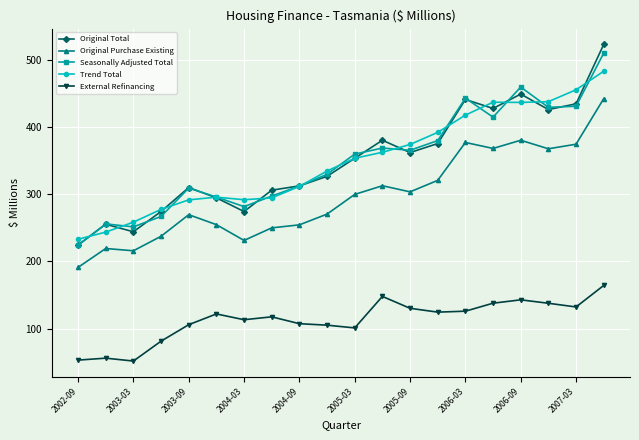

In Seasonally Adjusted Total, how many points are higher than both neighbors (excluding endpoints)?

5